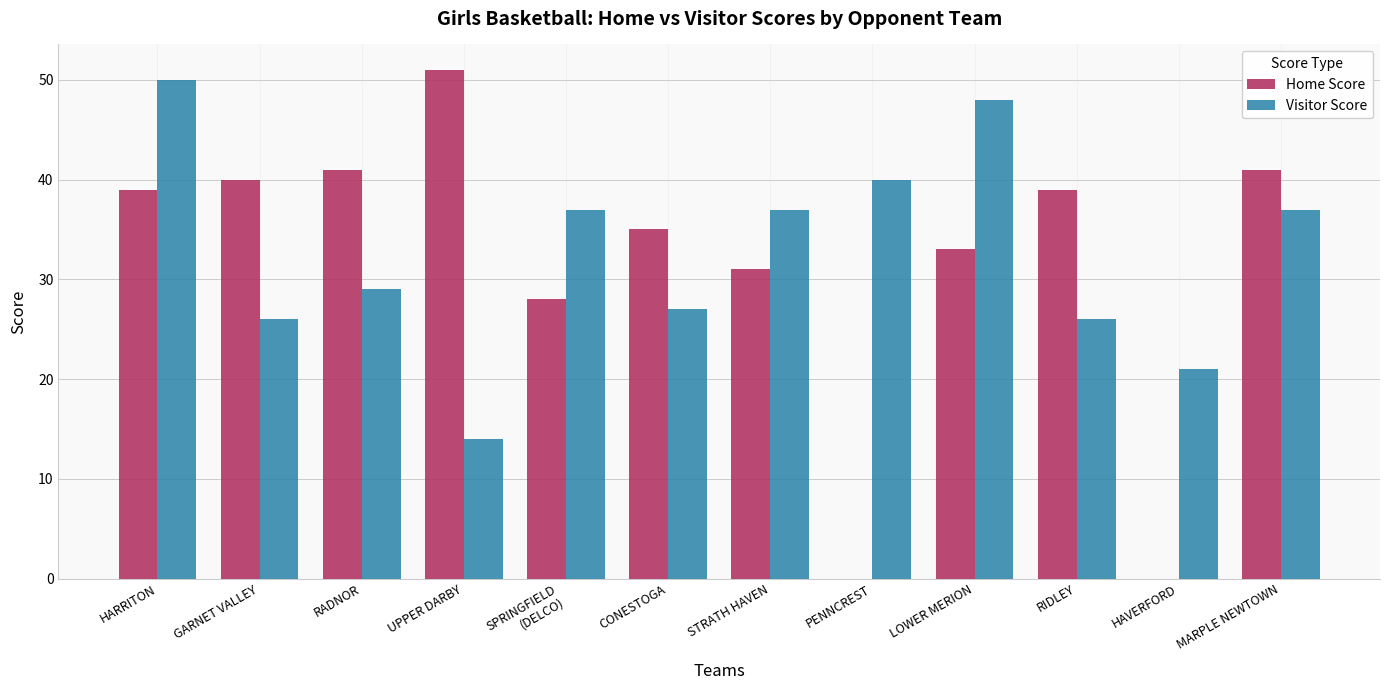

What is the spread (max minus min) of values at HAVERFORD?

21